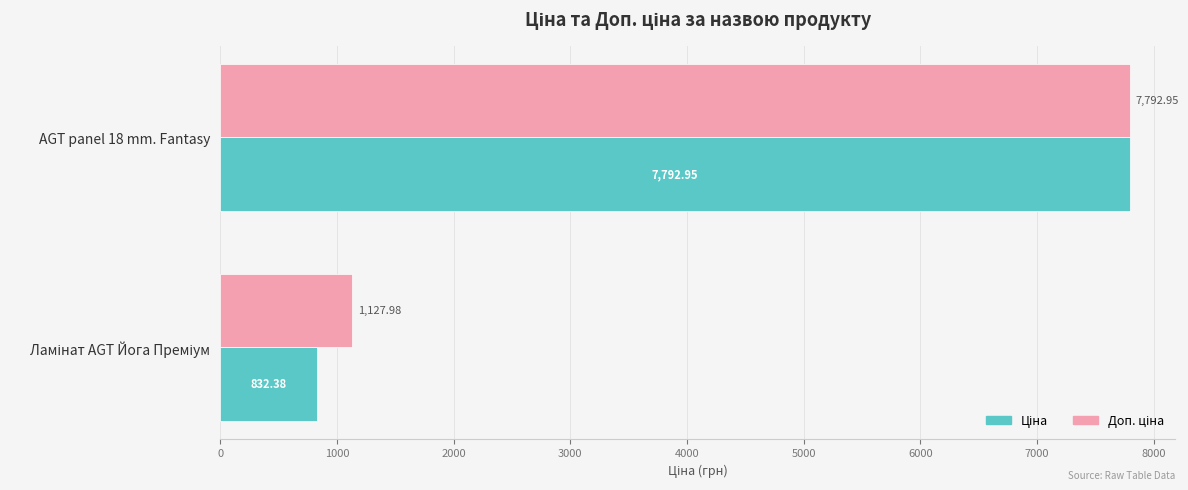

At which category is the sum across all series the highest?

AGT panel 18 mm. Fantasy